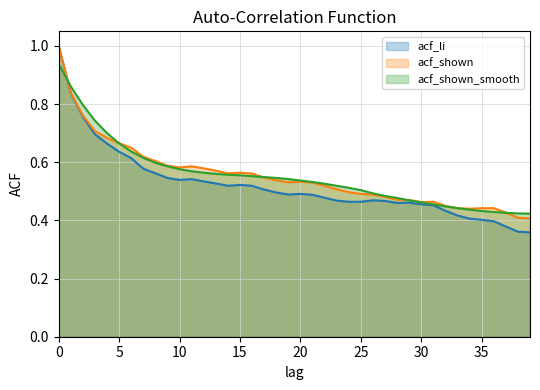

True or false: acf_shown_smooth has a value of 0.4 at 38.

True